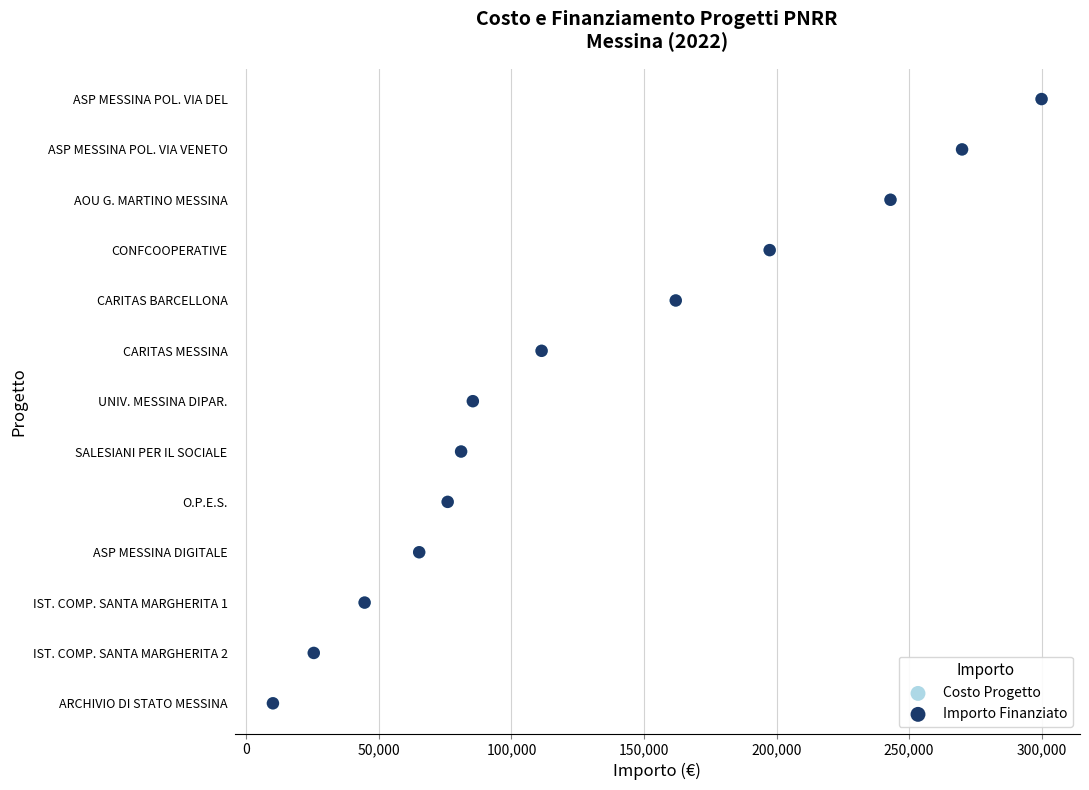

Which series has the widest spread of Y values?

Costo Progetto